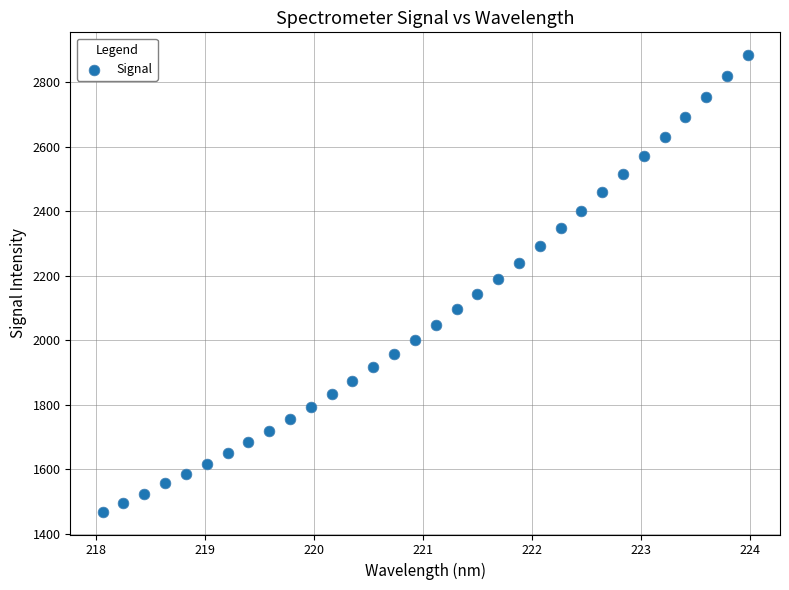

What is the range of Y values (max minus min)?

1415.1